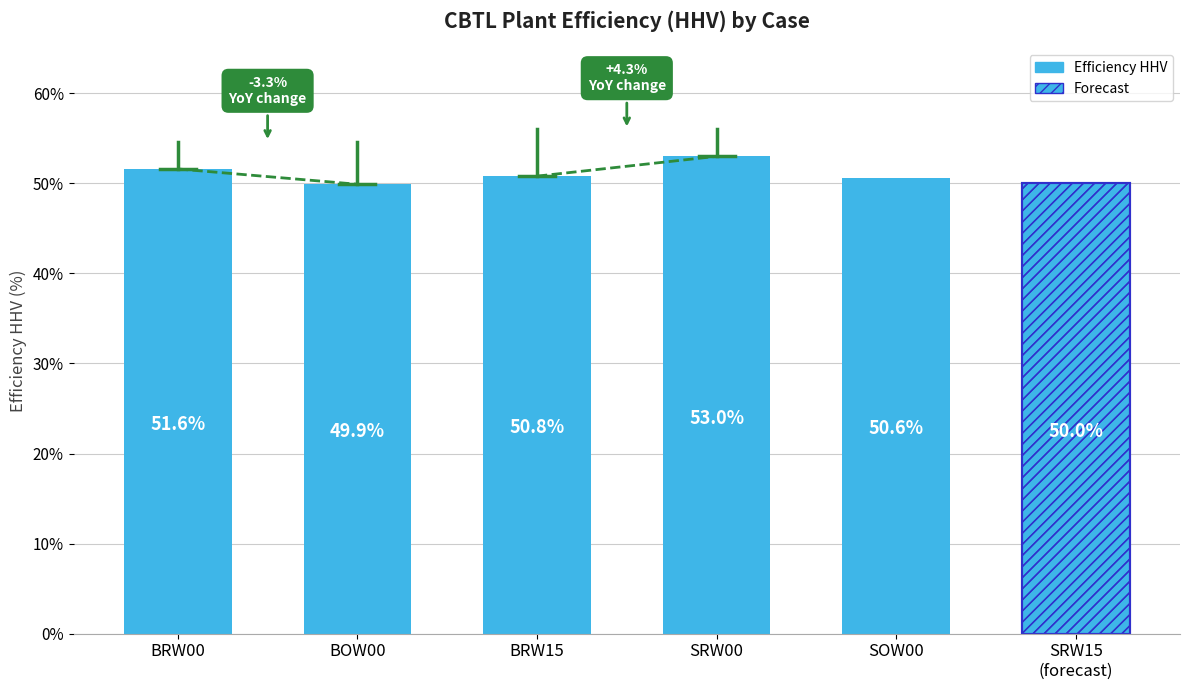

Which category has the highest value across all series?

SRW00